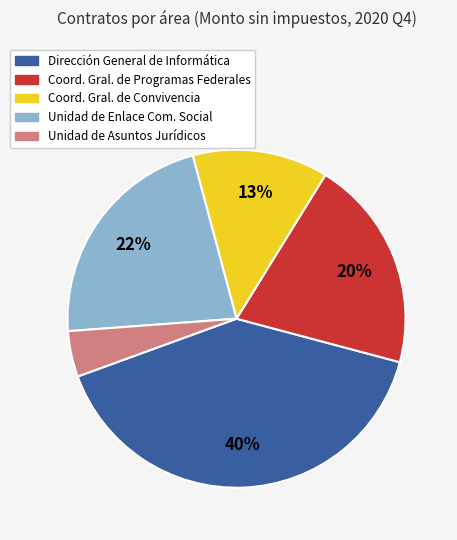

Rank the categories by value from lowest to highest.

Unidad de Asuntos Jurídicos, Coord. Gral. de Convivencia, Coord. Gral. de Programas Federales, Unidad de Enlace Com. Social, Dirección General de Informática